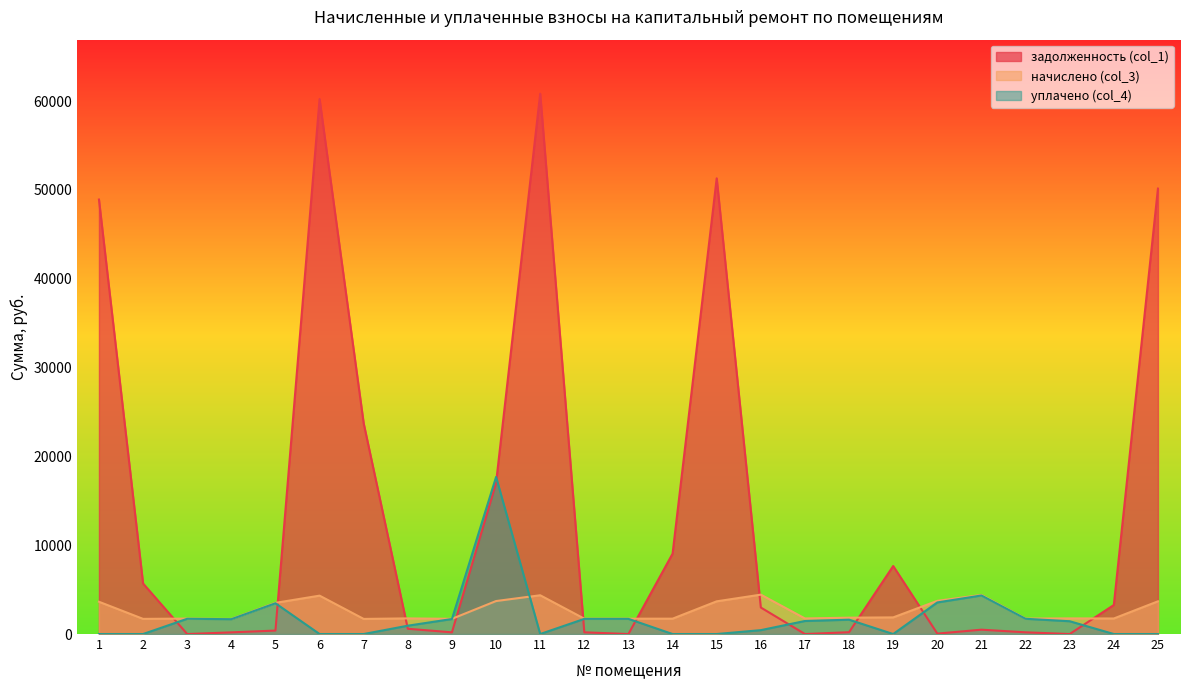

What is the greatest value displayed?

60831.9